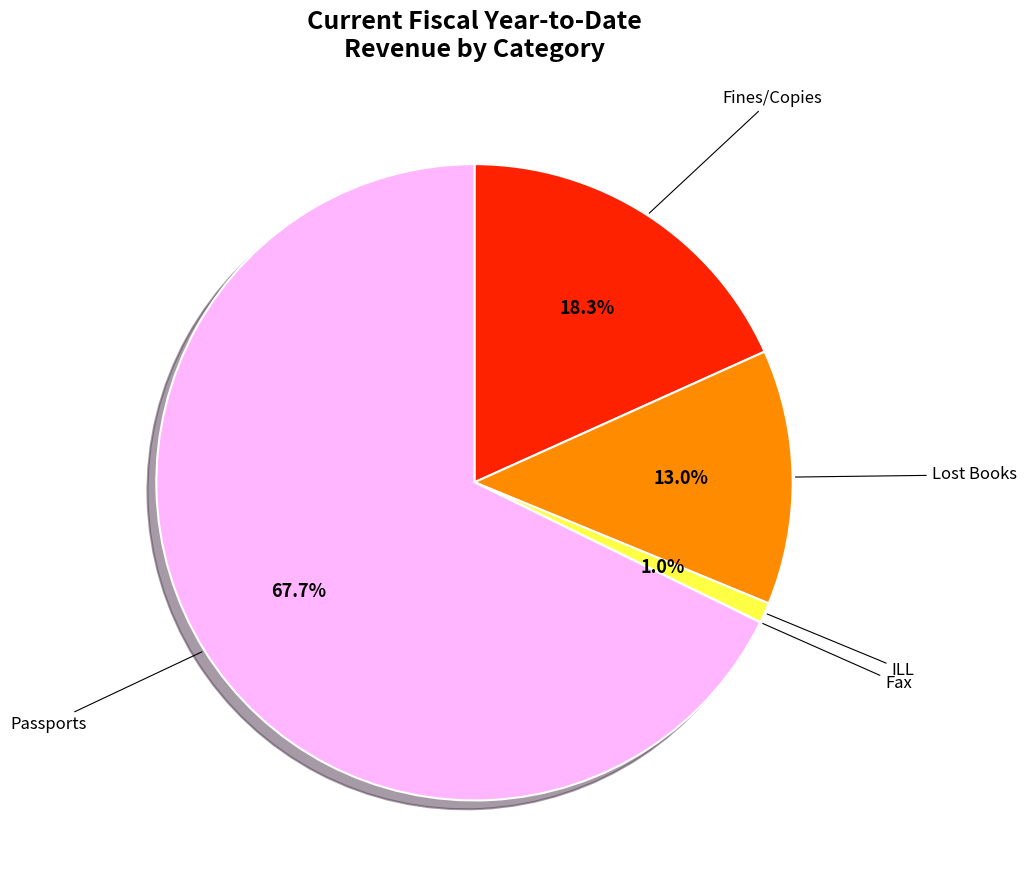

Does any single category account for the majority?

Yes